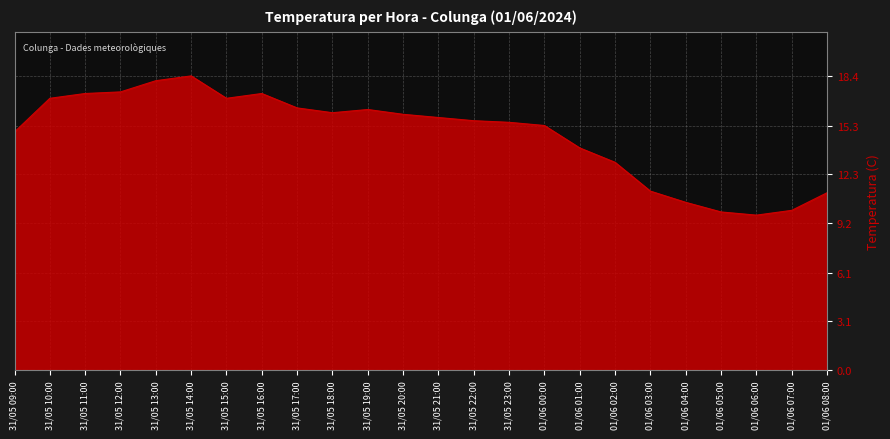

The chart shows a value of 3.9 at 31/05 20:00. True or false?

False